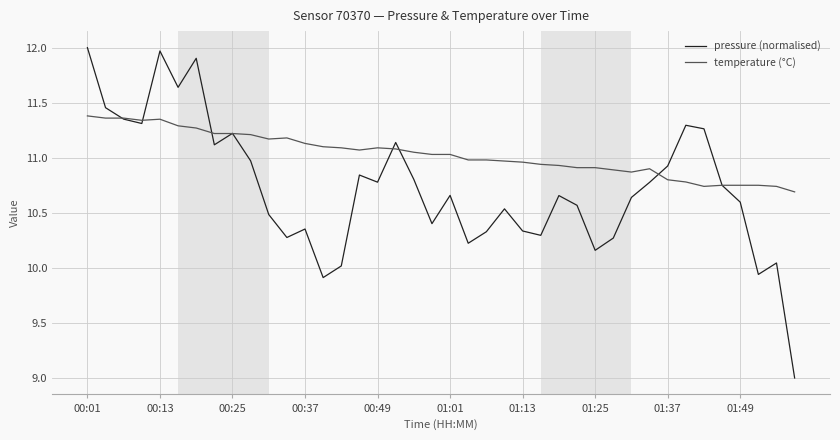

Which series has the largest total across all categories?

temperature (°C)